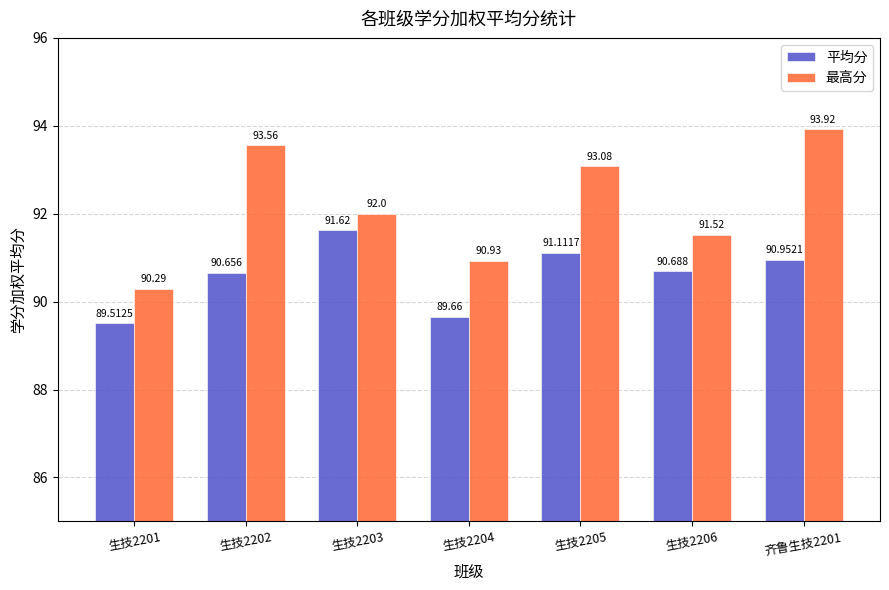

Reading right to left, what are all the values shown in this chart?

平均分: 91.0	90.7	91.1	89.7	91.6	90.7	89.5
最高分: 93.9	91.5	93.1	90.9	92.0	93.6	90.3